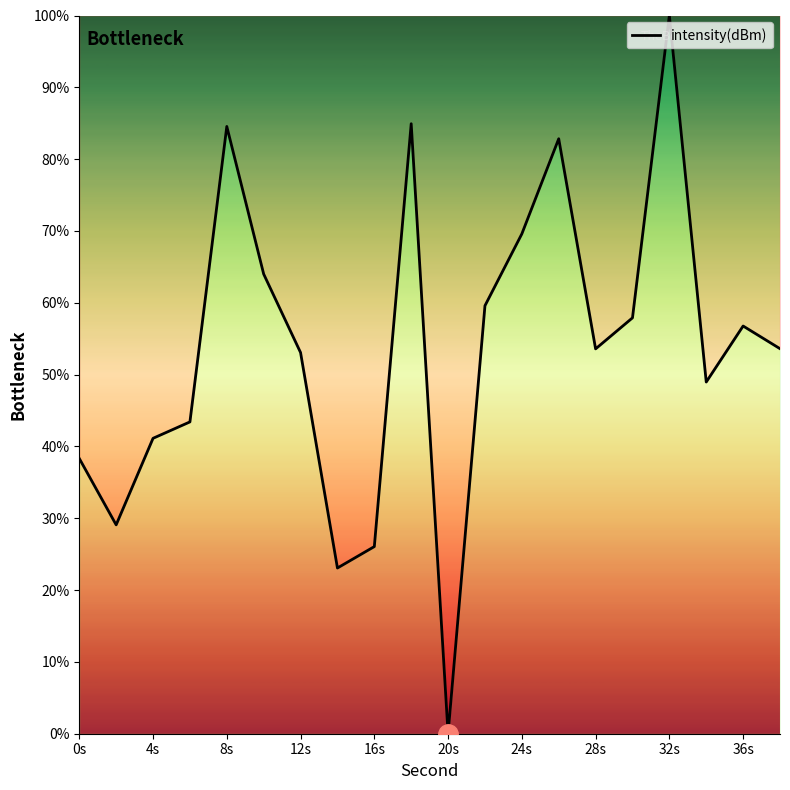

How many interior local peaks (higher than both neighbors) does the data have?

5